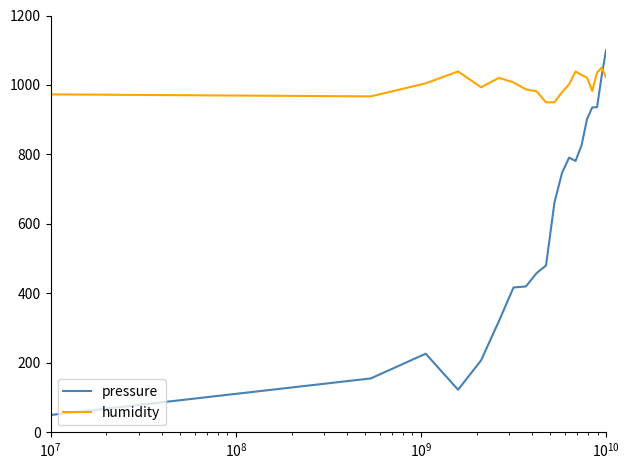

How many lines are shown in the chart?

2